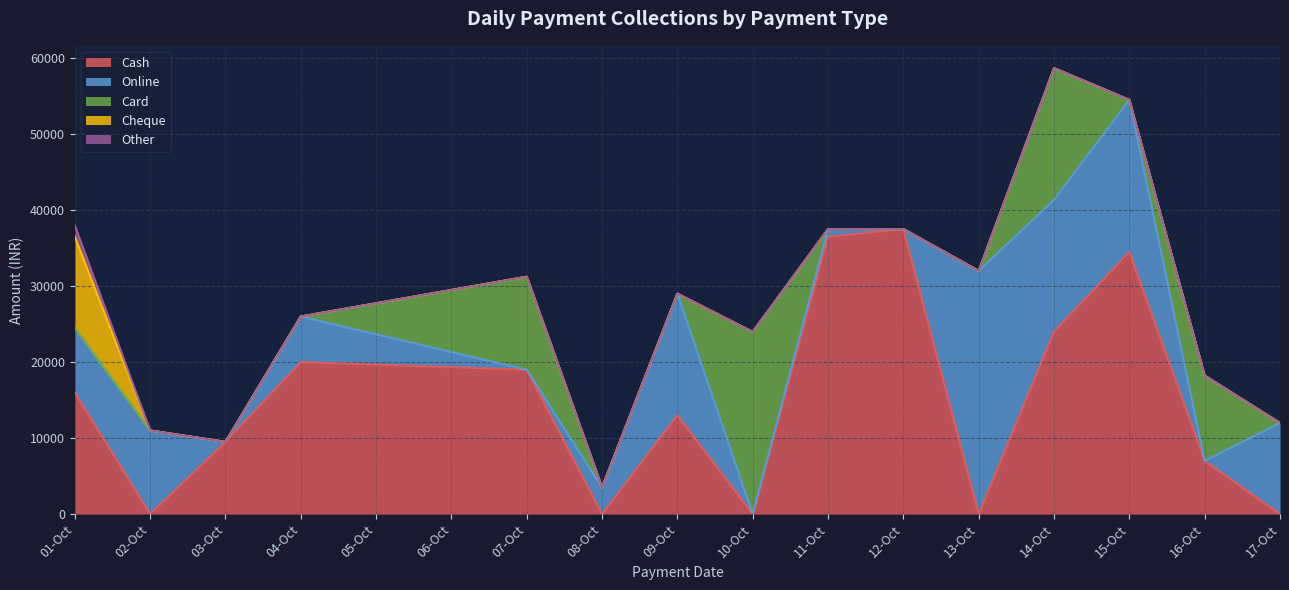

Reading right to left, what are all the values shown in this chart?

Cash: 0	7000	34500	24000	0	37500	36500	0	13000	0	19000	20000	9500	0	16000
Online: 12000	0	20000	17340	31999	0	1000	0	16000	3500	0	6000	0	11000	8500
Card: 0	11220	0	17340	0	0	0	23970	0	0	12240	0	0	0	0
Cheque: 0	0	0	0	0	0	0	0	0	0	0	0	0	0	12000
Other: 0	0	0	0	0	0	0	0	0	0	0	0	0	0	1500